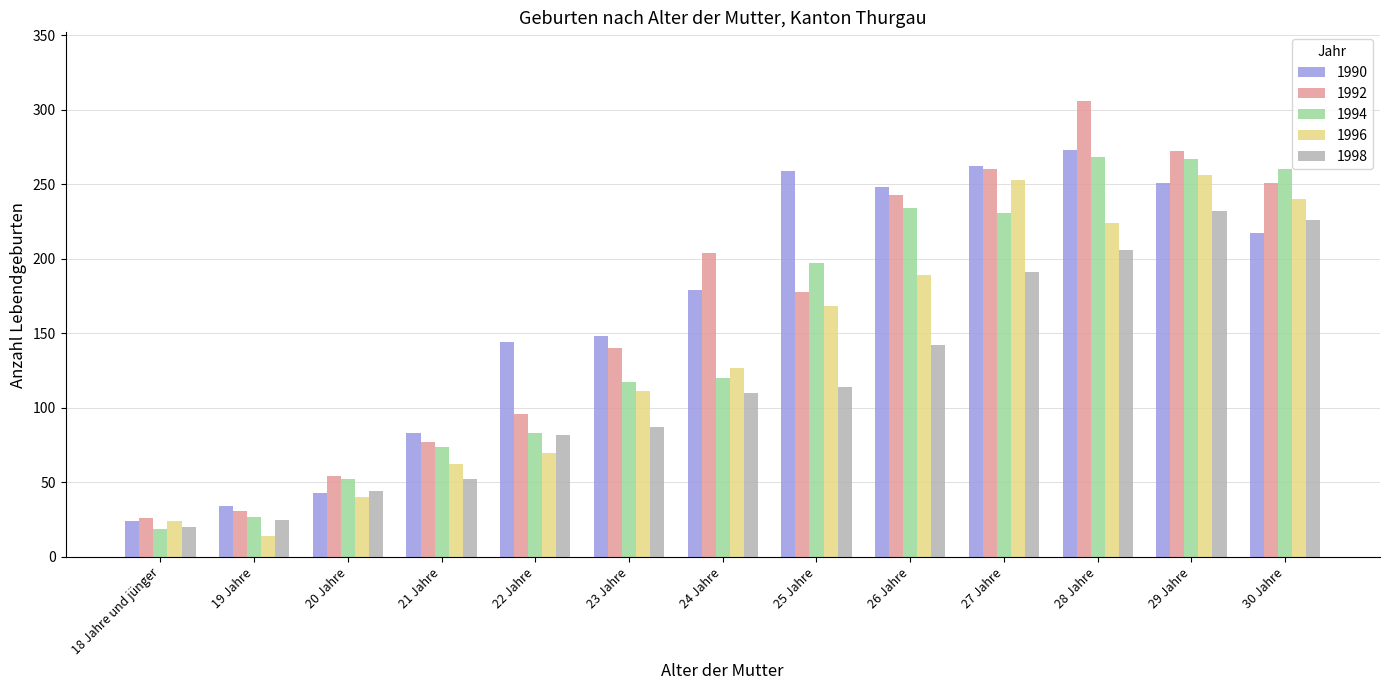

What position from the right is 23 Jahre?

8